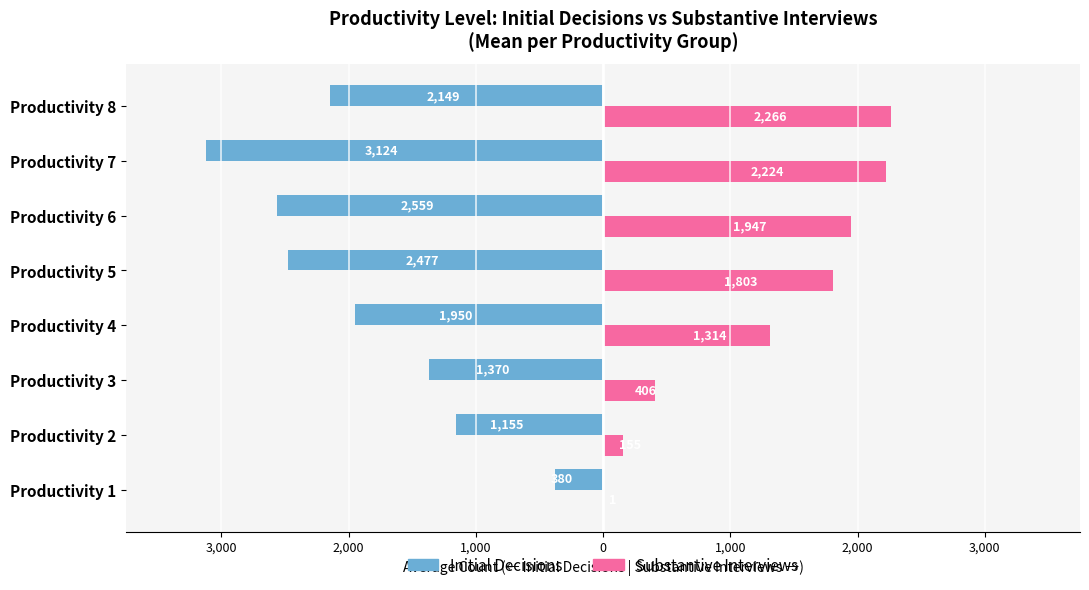

What are all the series names shown in the legend?

Initial Decisions, Substantive Interviews